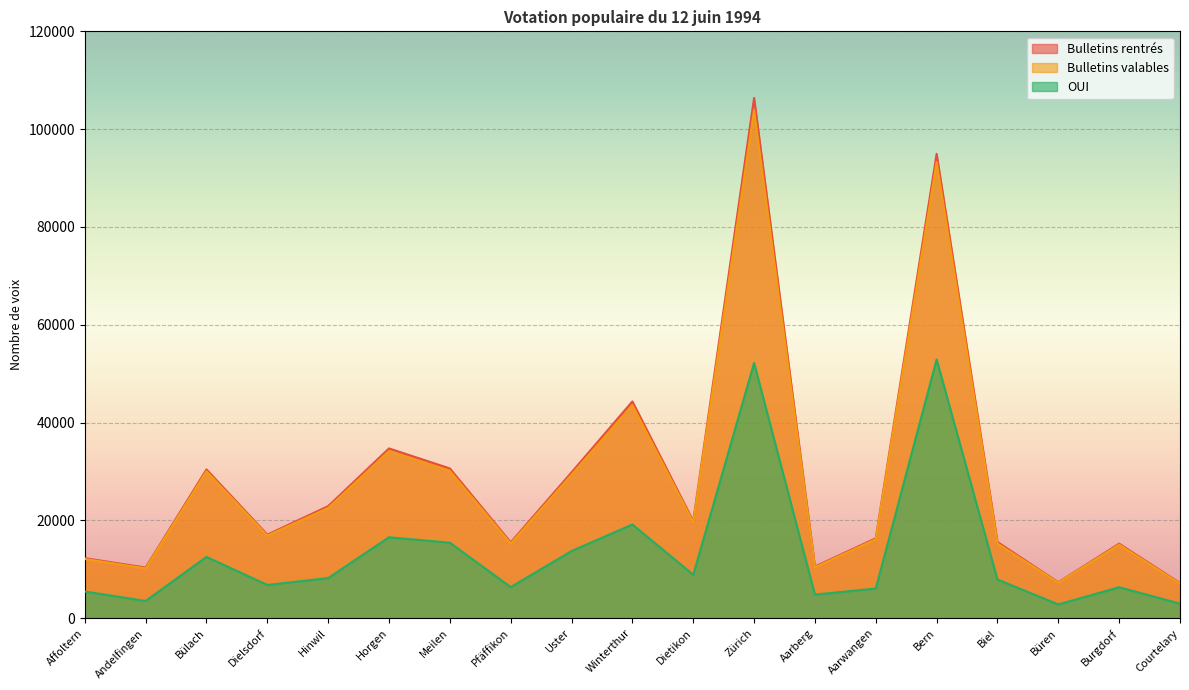

True or false: Bulletins valables and OUI intersect in this chart.

False